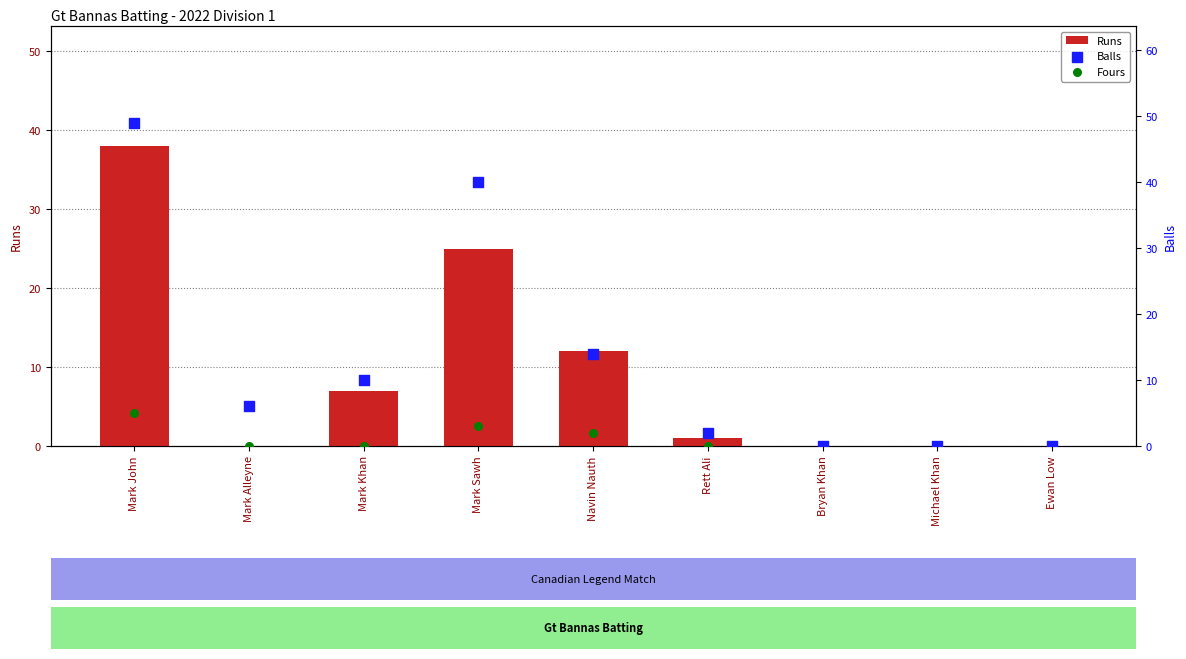

What is the total value across all series at Mark Sawh?

68